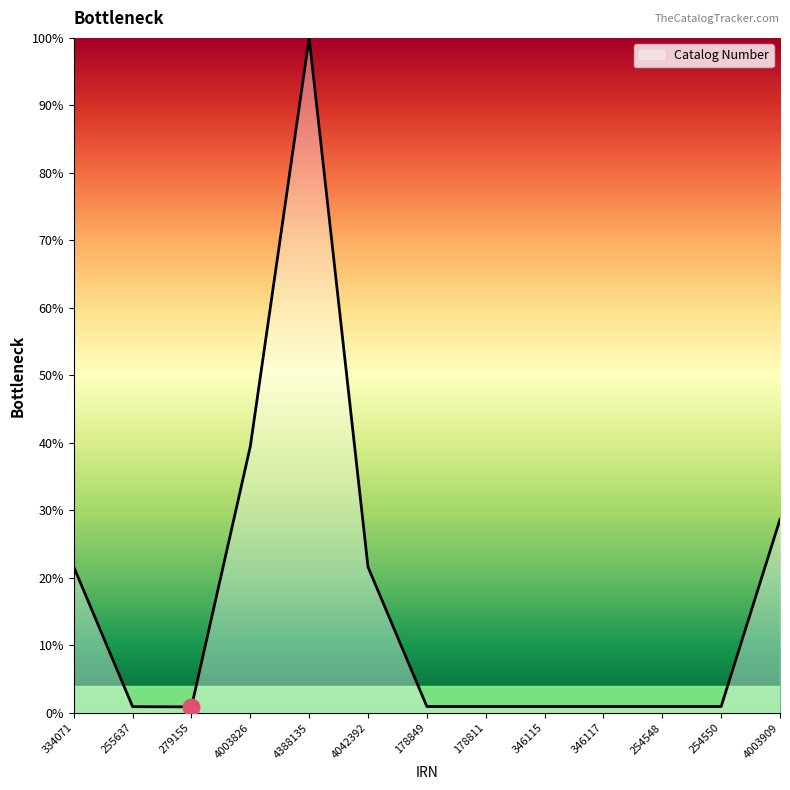

True or false: the data has more than 1 interior local peaks.

True